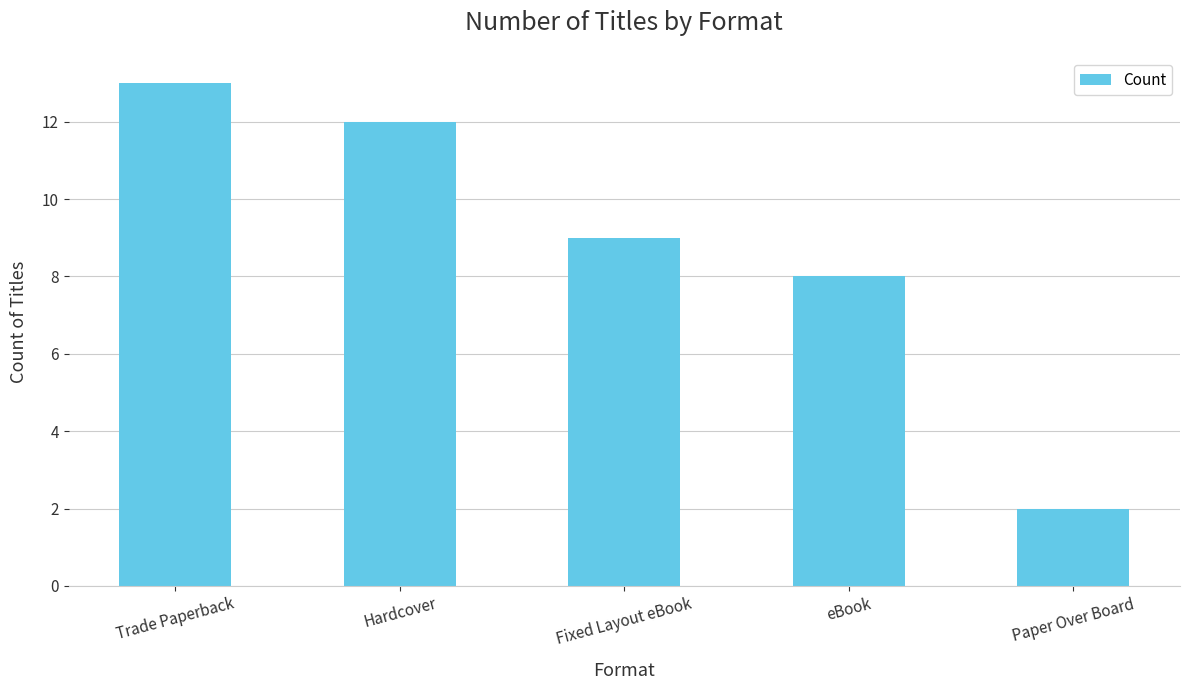

What is the value of the 5th bar from the left?

2